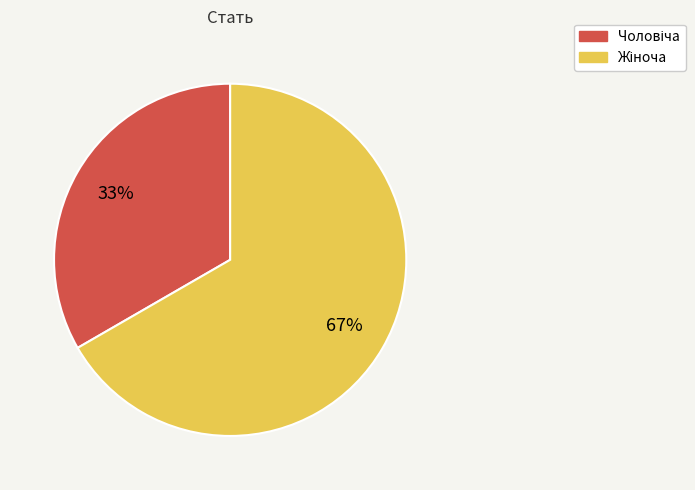

How many slices are in this pie chart?

2